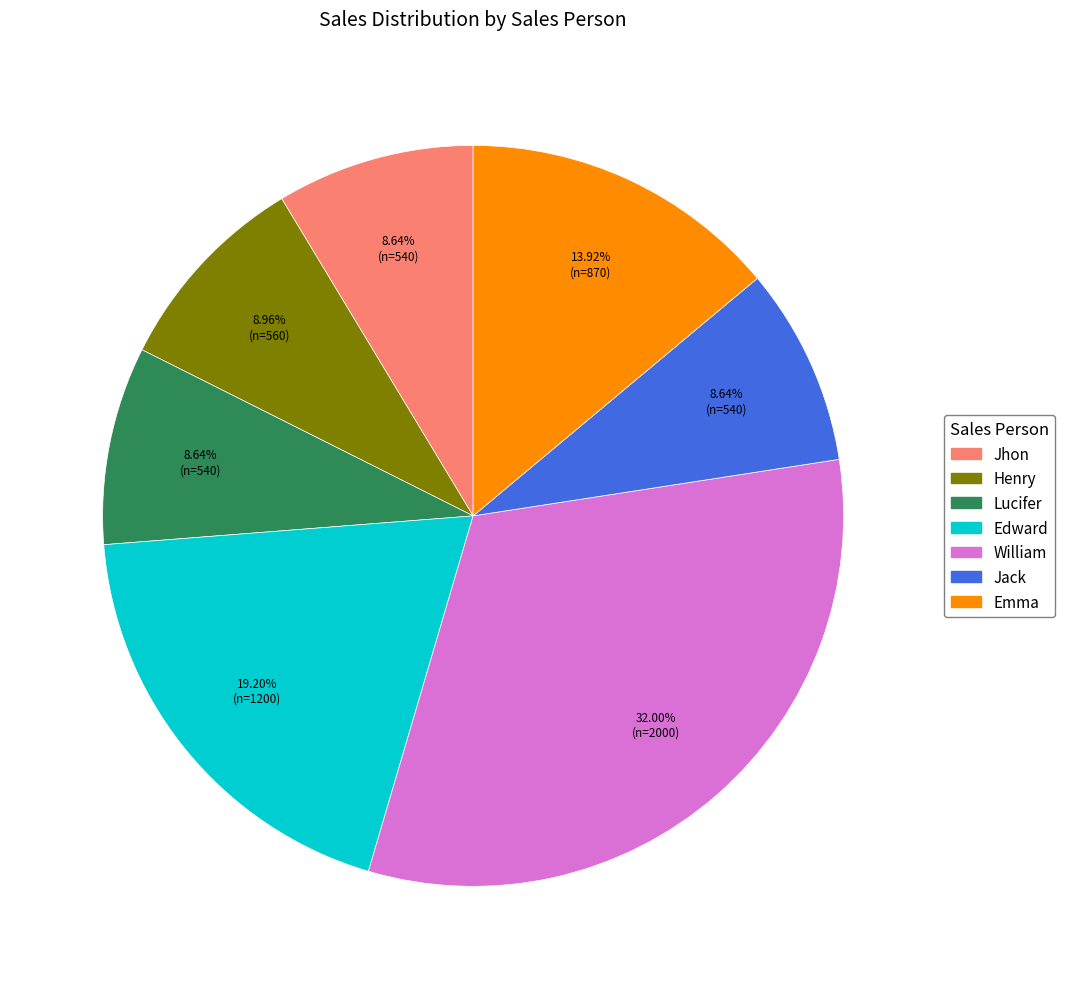

To the nearest percent, what is the difference between the largest and smallest slice percentages?

23%